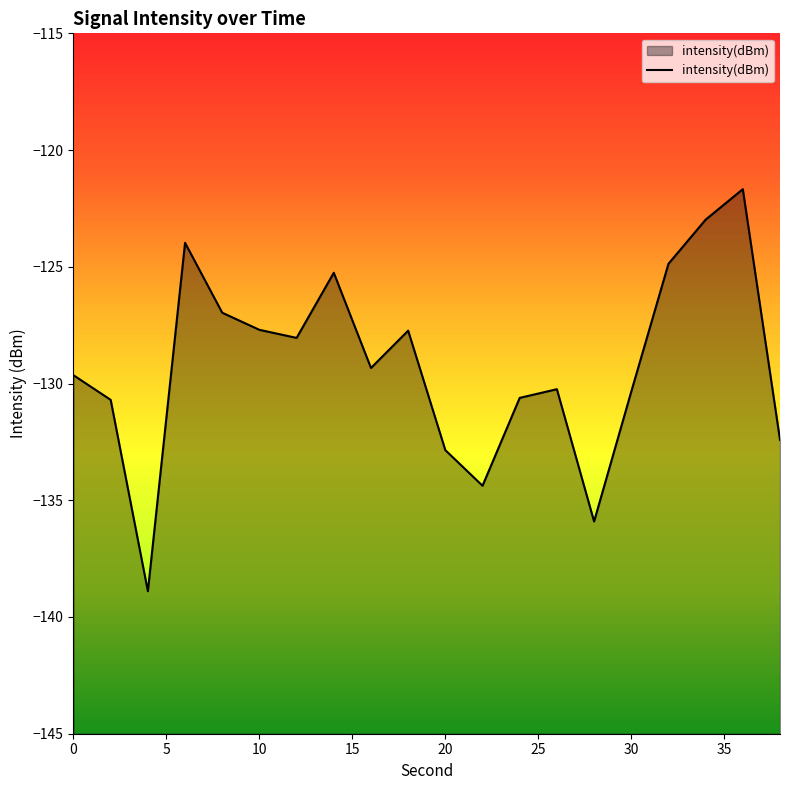

The value at 30 is -130.3. True or false?

True